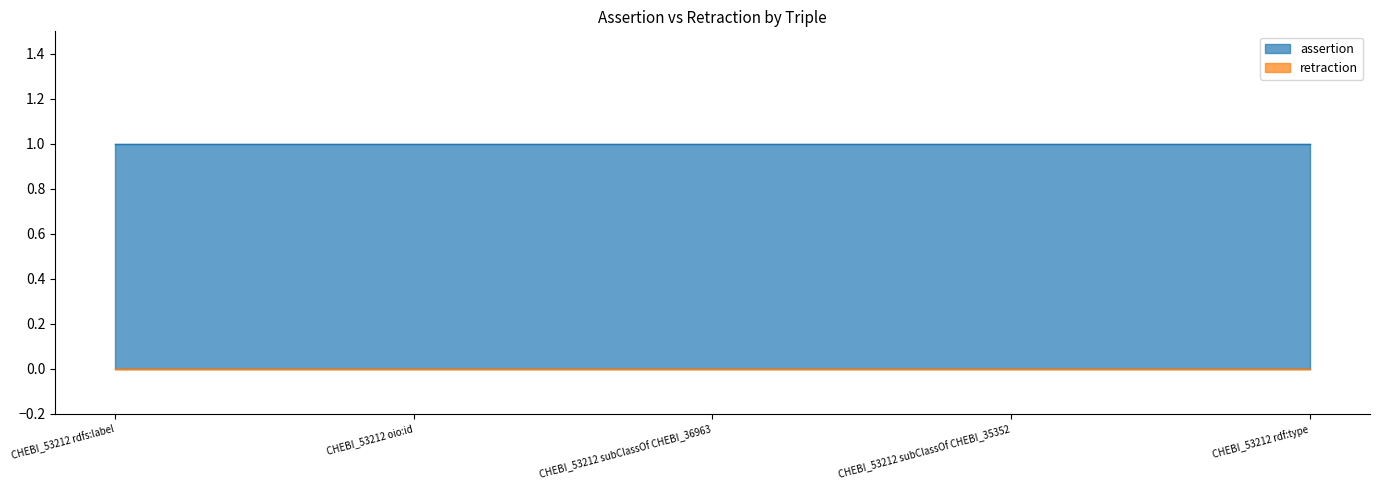

Is it true that assertion equals 1 at CHEBI_53212 subClassOf CHEBI_35352?

True